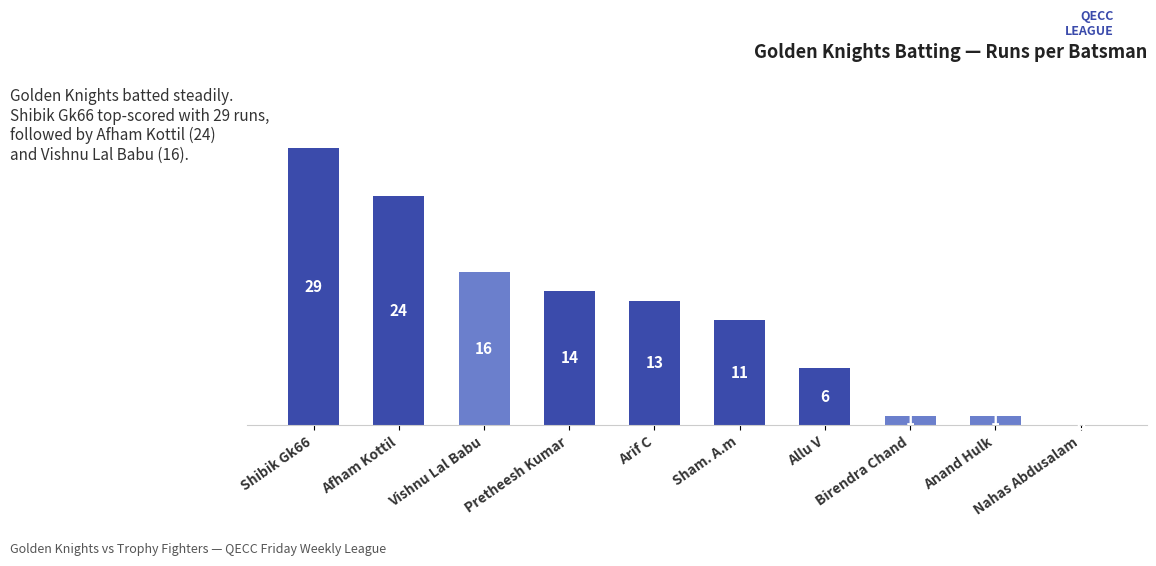

Between Pretheesh Kumar and Shibik Gk66, which is larger?

Shibik Gk66